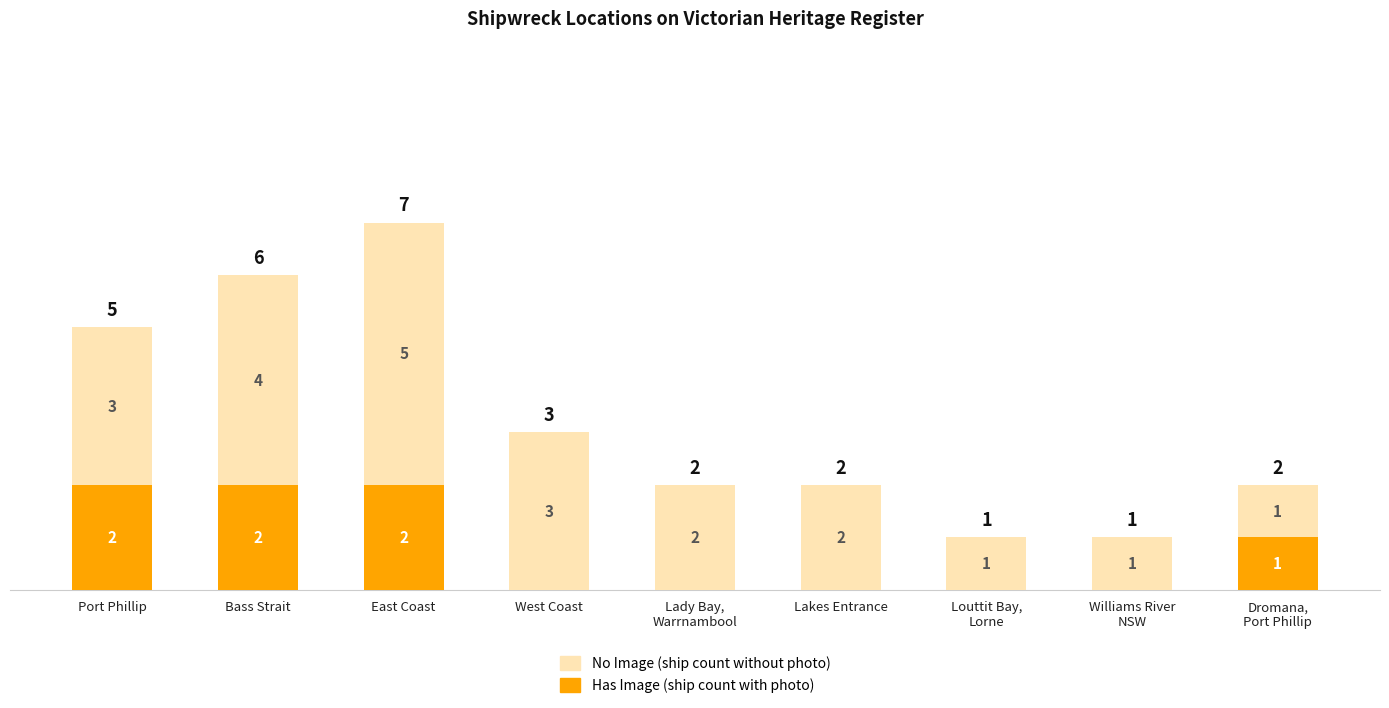

How many series are shown in this chart?

2